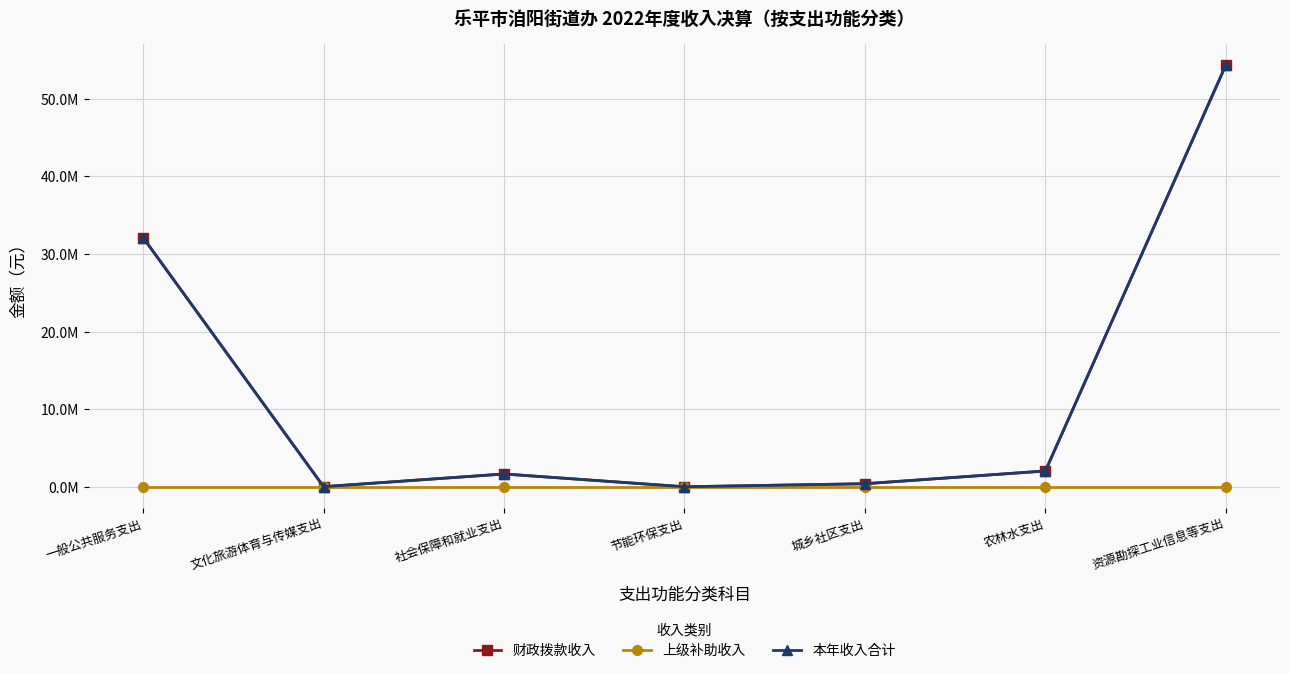

At which label is 本年收入合计 closest to 27168109?

一般公共服务支出